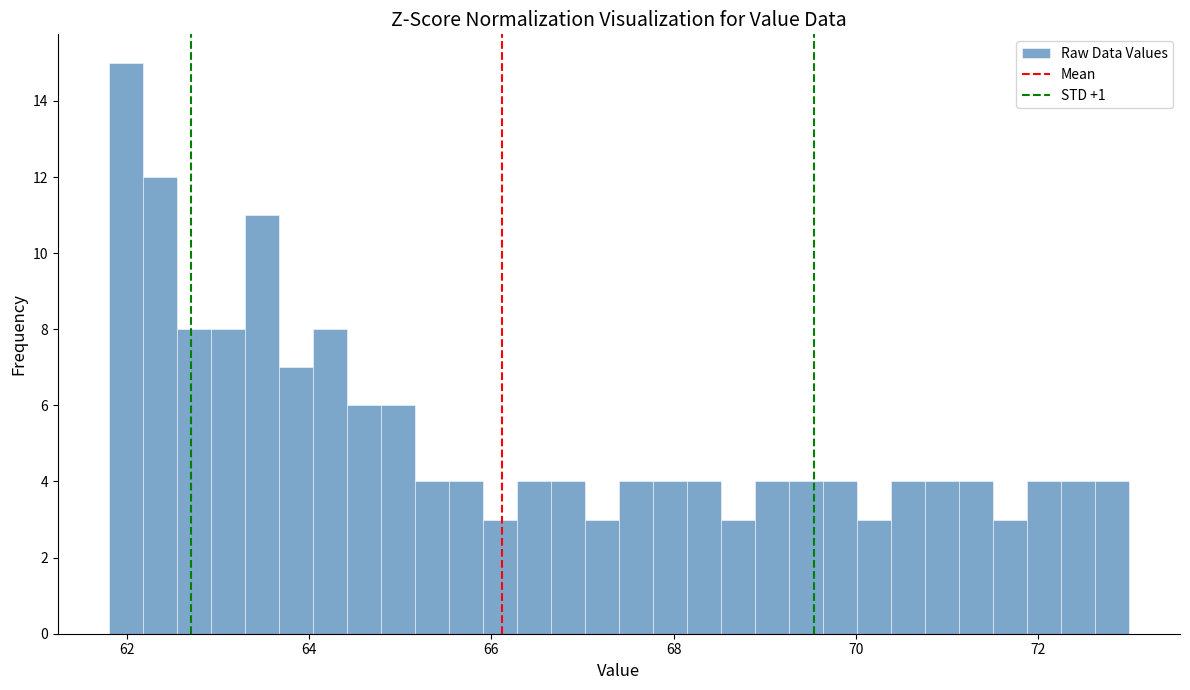

Read against the x-axis, roughly where is the centre of the tallest bar?

62.0